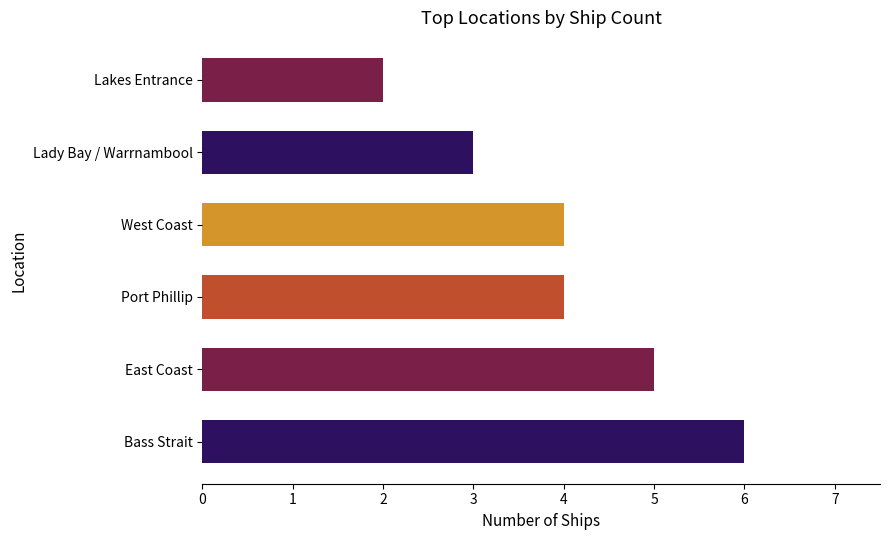

What value does the data have at Lady Bay / Warrnambool?

3